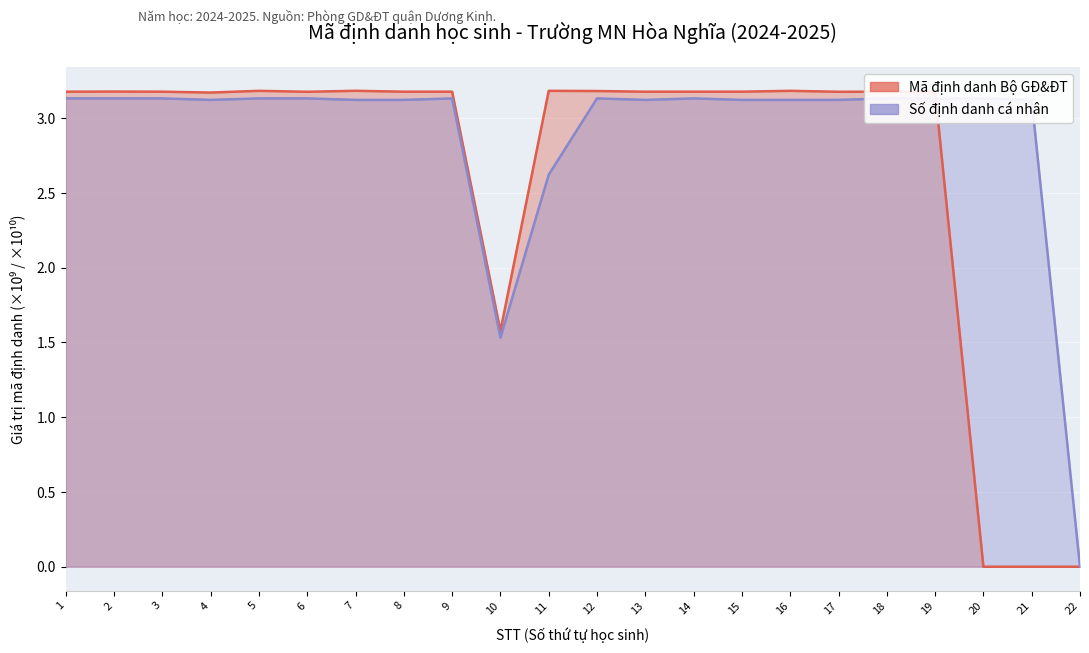

What is the difference between the maximum and second lowest values in the Số định danh cá nhân series?

1.6